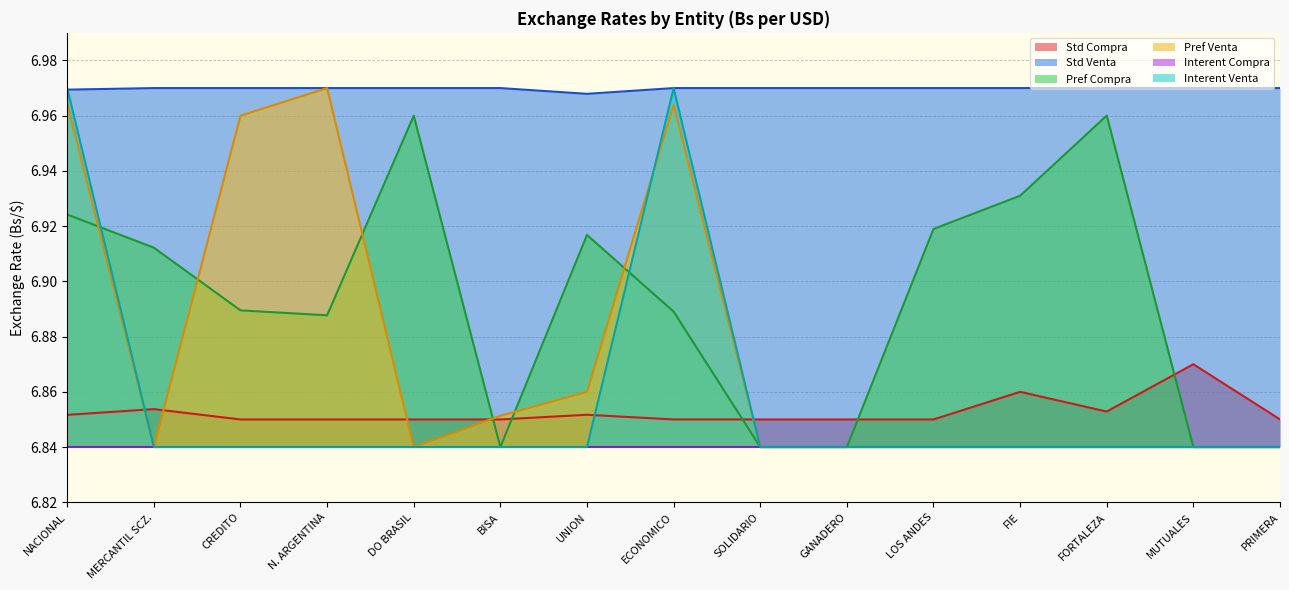

True or false: Std Compra has a value of 11.1 at N. ARGENTINA.

False